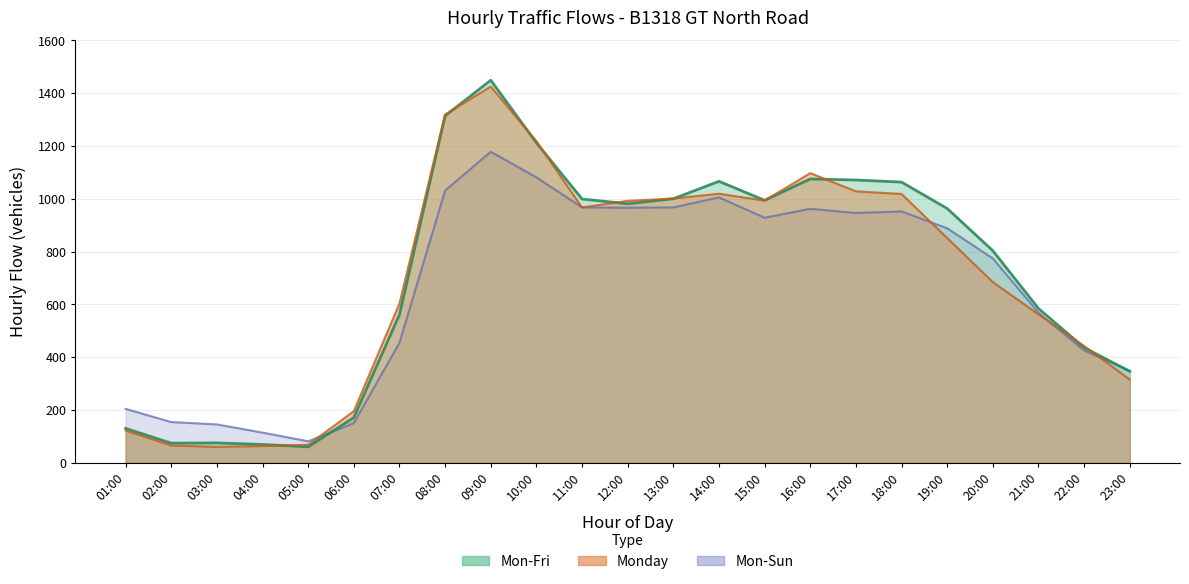

Where do Mon-Sun and Mon-Fri first cross each other?

05:00 and 06:00